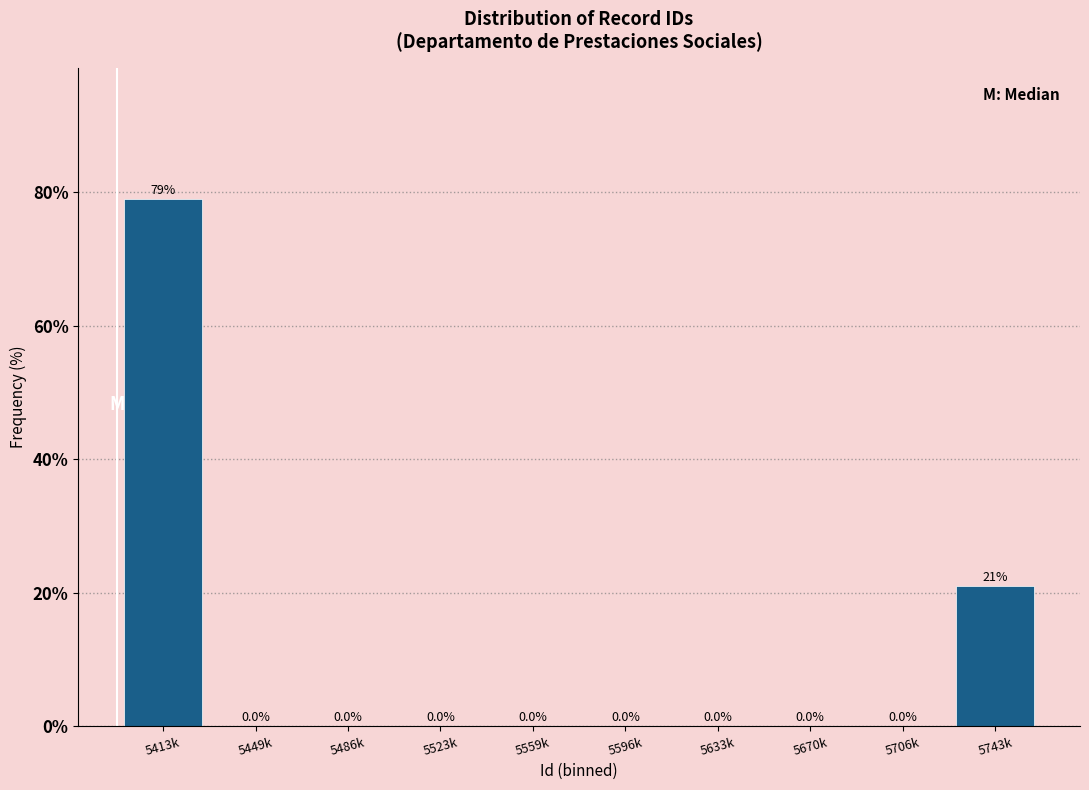

Reading right to left, transcribe all the data shown in this chart.

5743k=21.1	5706k=0.0	5670k=0.0	5633k=0.0	5596k=0.0	5559k=0.0	5523k=0.0	5486k=0.0	5449k=0.0	5413k=78.9